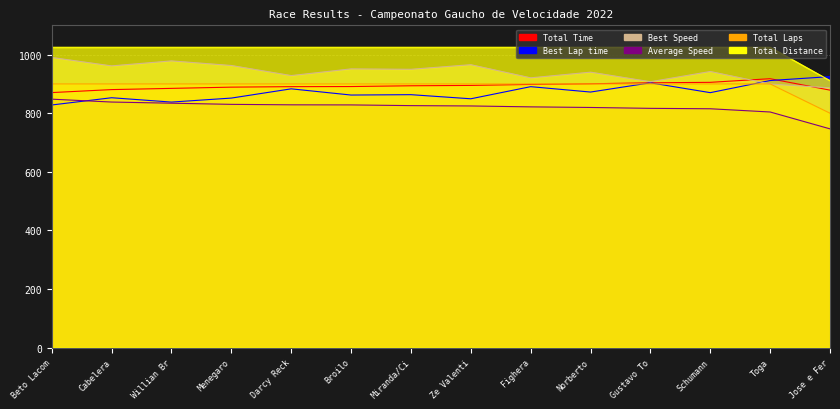

What is the difference between the highest and lowest values at Beto Lacom?

197.0